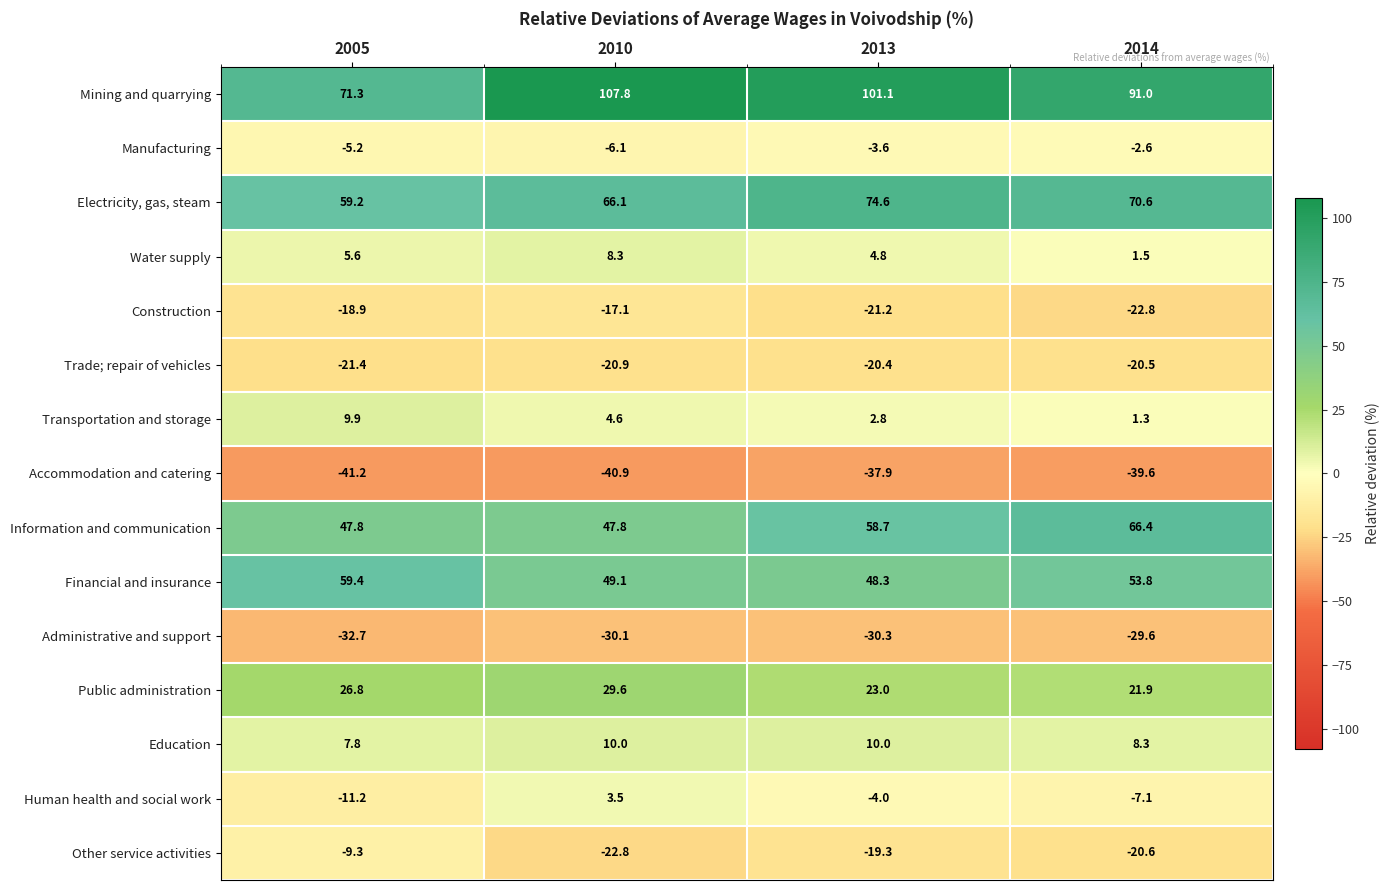

Read the Other service activities value at 2010.

-22.8